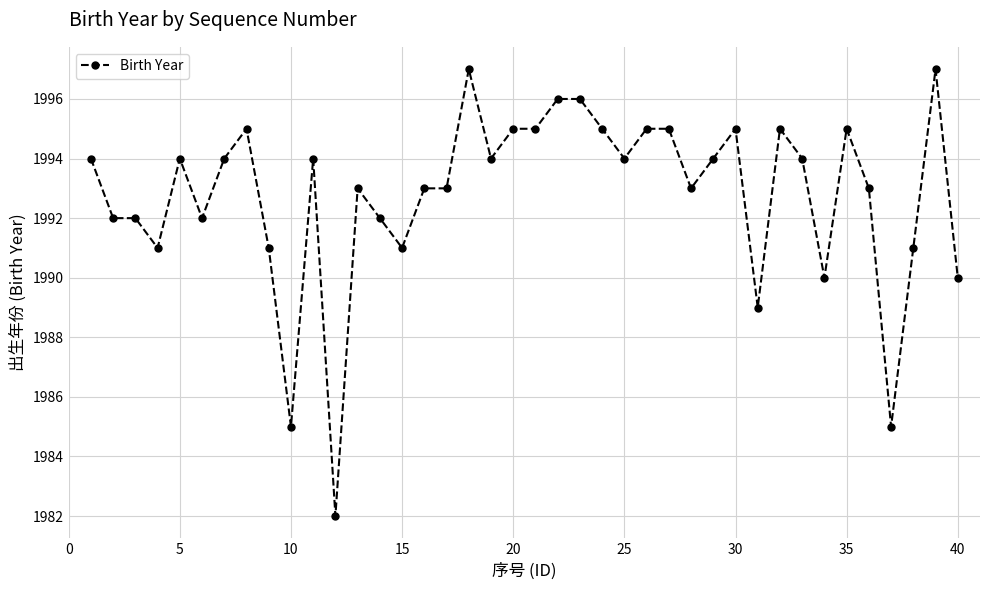

Reading left to right, transcribe all the data shown in this chart.

1994	1992	1992	1991	1994	1992	1994	1995	1991	1985	1994	1982	1993	1992	1991	1993	1993	1997	1994	1995	1995	1996	1996	1995	1994	1995	1995	1993	1994	1995	1989	1995	1994	1990	1995	1993	1985	1991	1997	1990